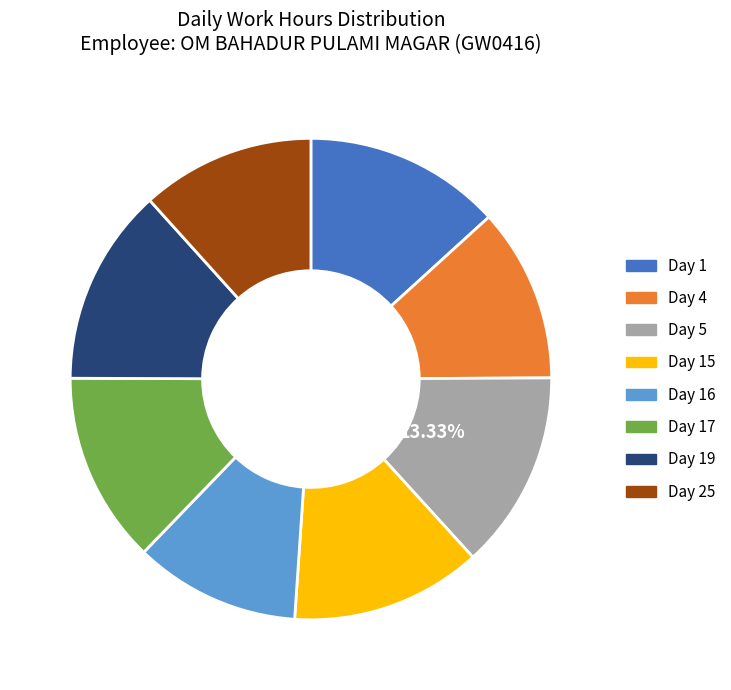

Is there a majority slice in this chart?

No